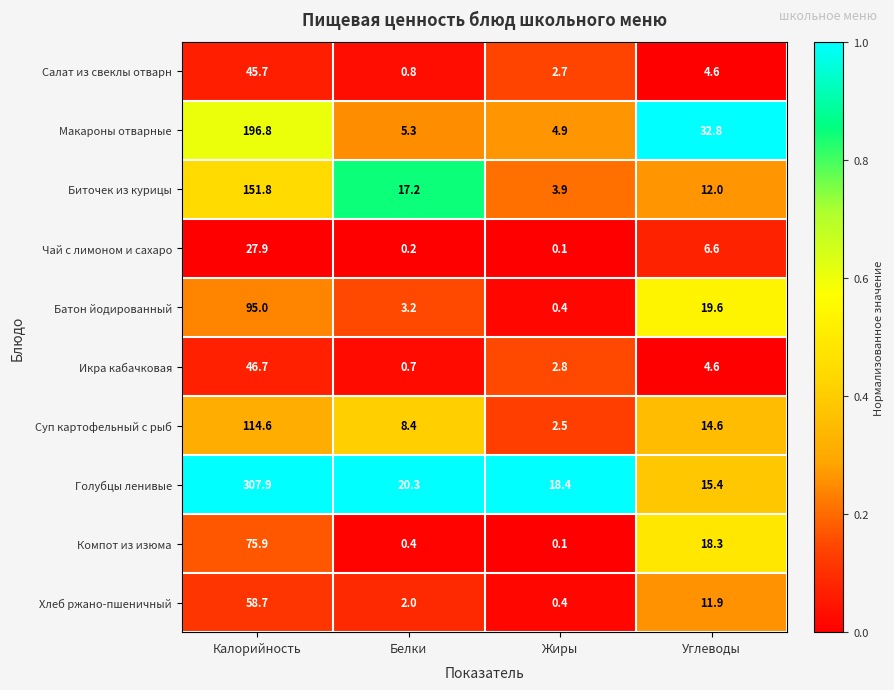

Rank the series at Калорийность from lowest to highest value.

Чай с лимоном и сахаро, Салат из свеклы отварн, Икра кабачковая, Хлеб ржано-пшеничный, Компот из изюма, Батон йодированный, Суп картофельный с рыб, Биточек из курицы, Макароны отварные, Голубцы ленивые